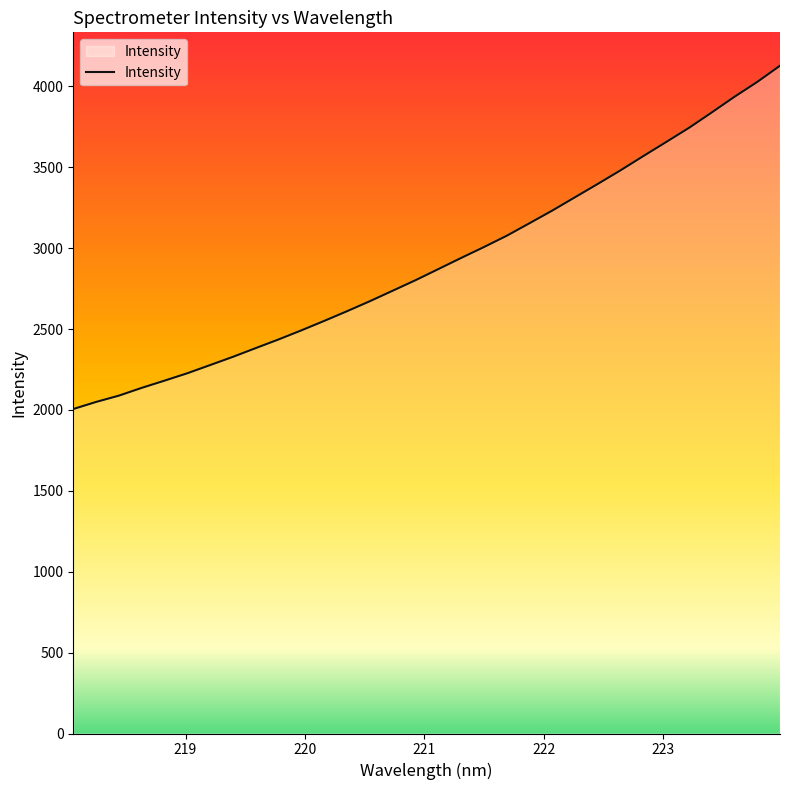

What is the minimum value shown in the chart?

2005.5